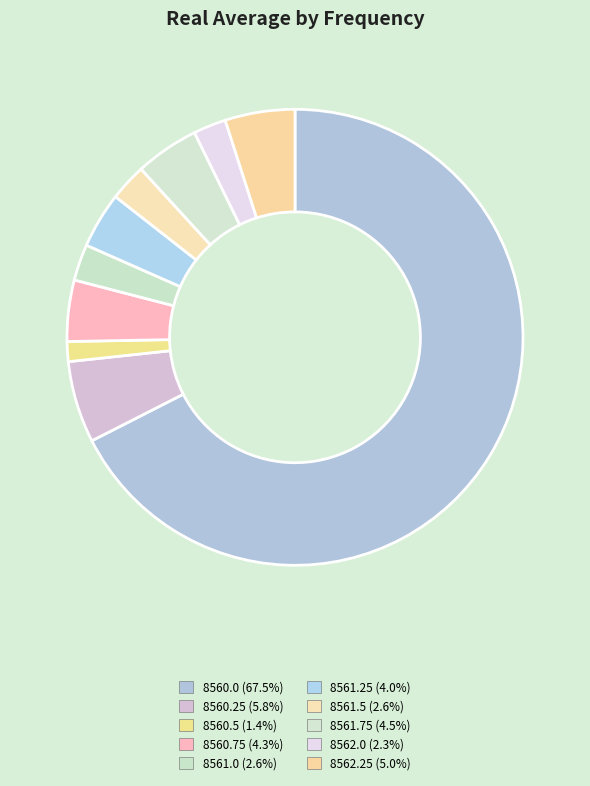

To the nearest percent, what is the average slice percentage?

10%